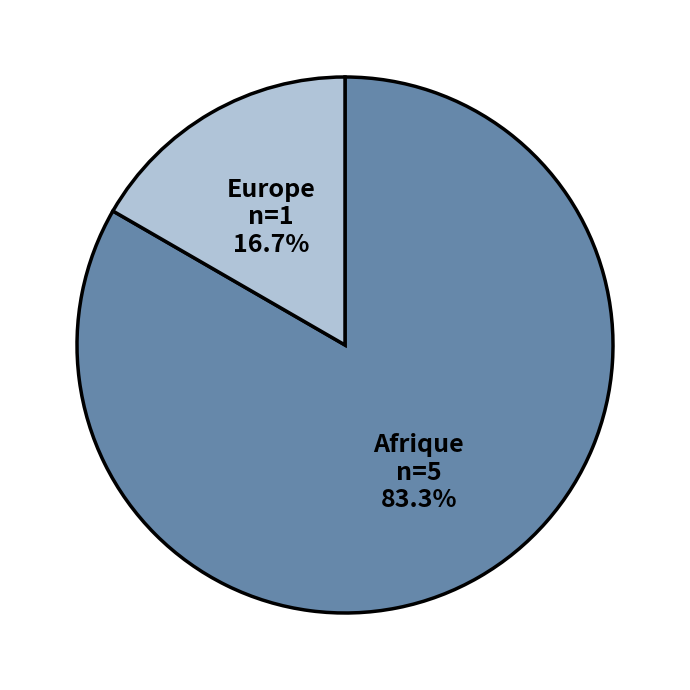

What is the smallest slice in the pie chart?

Europe